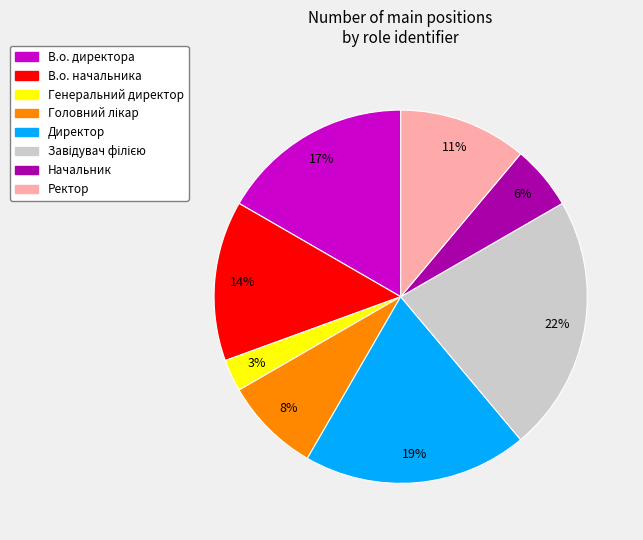

To the nearest percent, what is the difference between the largest and smallest slice percentages?

19%